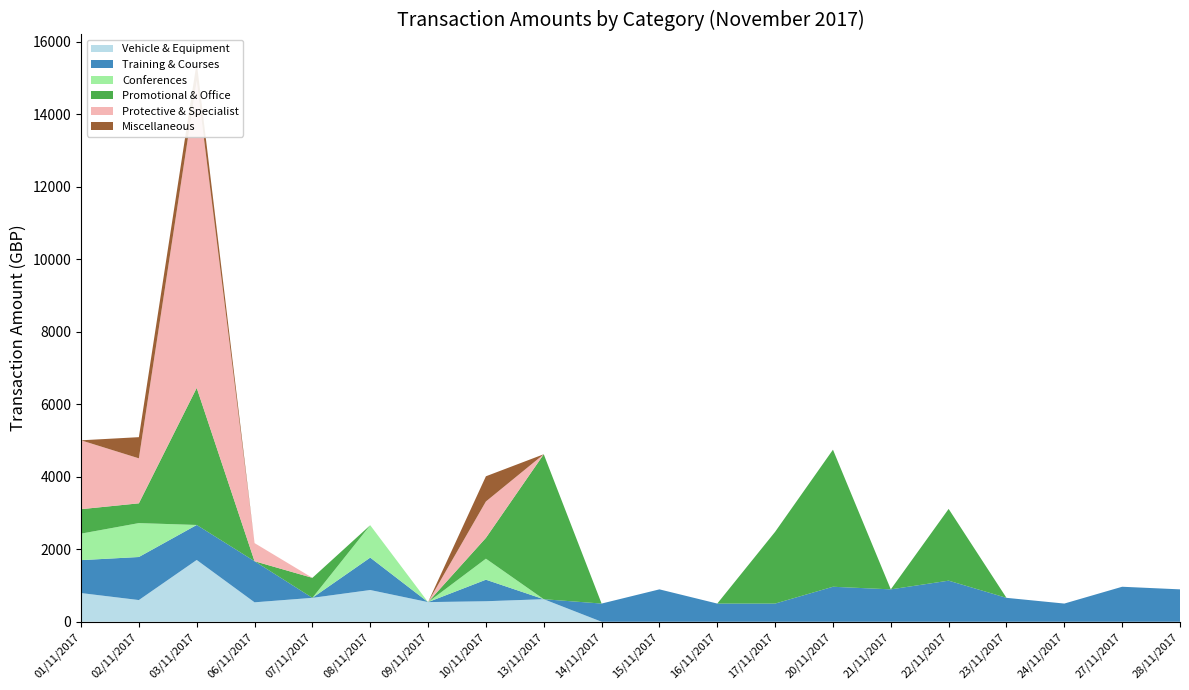

Reading right to left, list all the values displayed in this chart.

Vehicle & Equipment: 0.0	0.0	0.0	0.0	0.0	0.0	0.0	0.0	0.0	0.0	0.0	622.5	566.4	542.1	876.0	660.0	536.6	1705.2	598.8	792.0
Training & Courses: 894.0	966.0	502.0	660.0	1134.0	894.0	966.0	502.0	502.0	894.0	502.0	0.0	594.0	0.0	894.0	0.0	1134.0	966.0	1188.0	908.5
Conferences: 0.0	0.0	0.0	0.0	0.0	0.0	0.0	0.0	0.0	0.0	0.0	0.0	579.8	0.0	894.0	0.0	0.0	0.0	936.0	731.2
Promotional & Office: 0.0	0.0	0.0	0.0	1980.0	0.0	3782.4	1980.0	0.0	0.0	0.0	4000.0	574.8	0.0	0.0	552.0	0.0	3782.4	545.4	675.1
Protective & Specialist: 0.0	0.0	0.0	0.0	0.0	0.0	0.0	0.0	0.0	0.0	0.0	0.0	1004.4	0.0	0.0	0.0	500.0	8479.6	1241.8	1900.4
Miscellaneous: 0.0	0.0	0.0	0.0	0.0	0.0	0.0	0.0	0.0	0.0	0.0	0.0	695.2	0.0	0.0	0.0	0.0	502.0	584.3	0.0